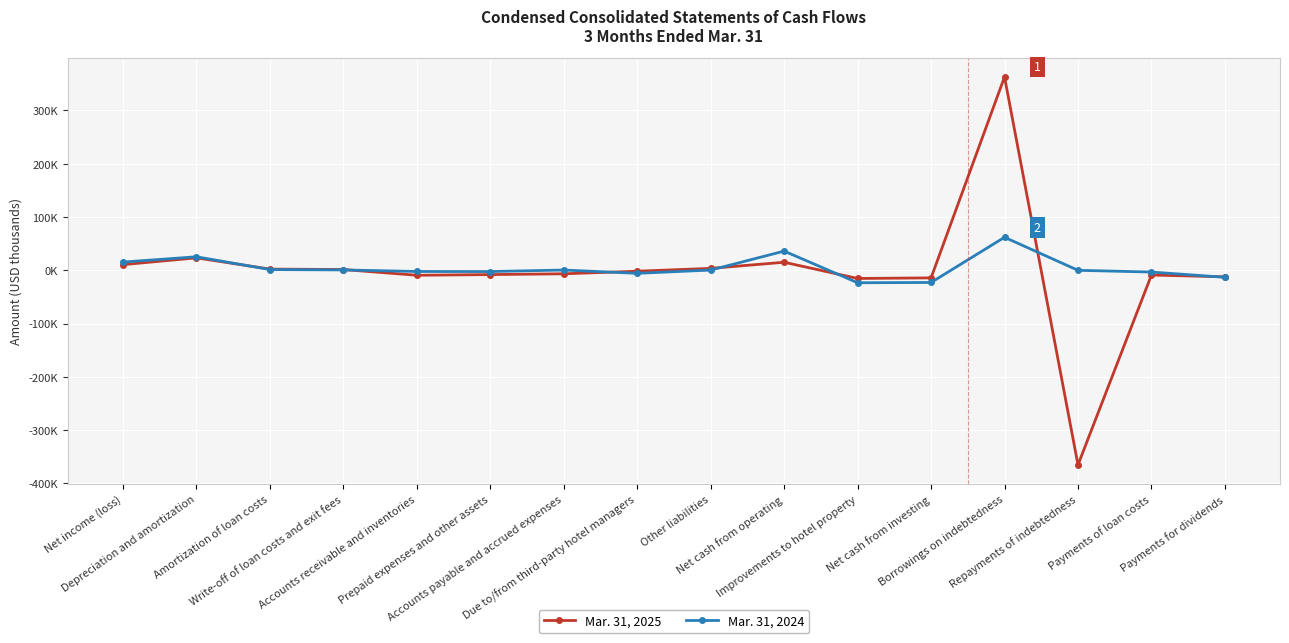

Between Net income (loss) and Borrowings on indebtedness, which series saw the biggest shift?

Mar. 31, 2025